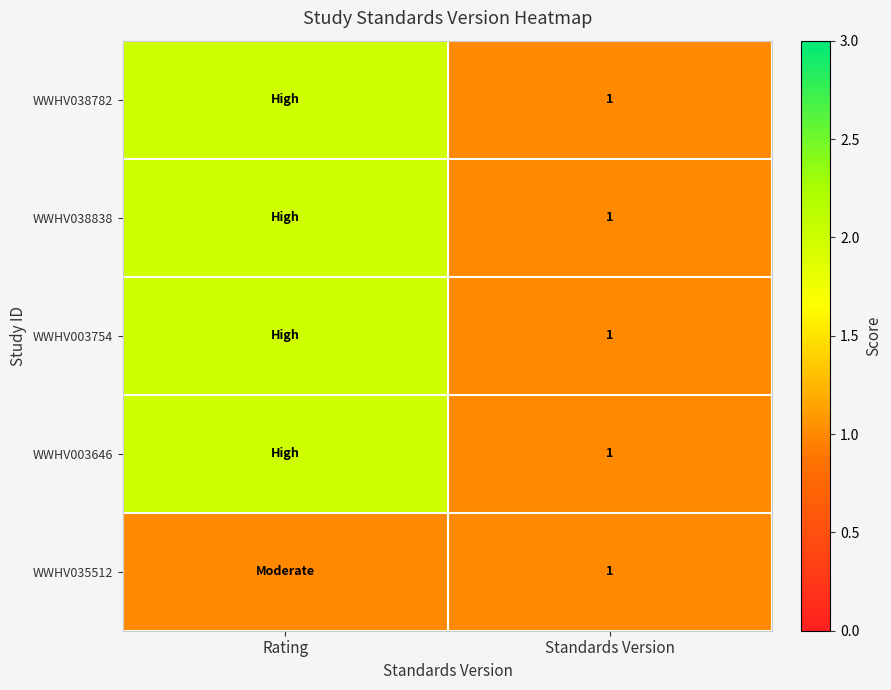

The WWHV035512 series shows 1 at Standards Version. True or false?

True